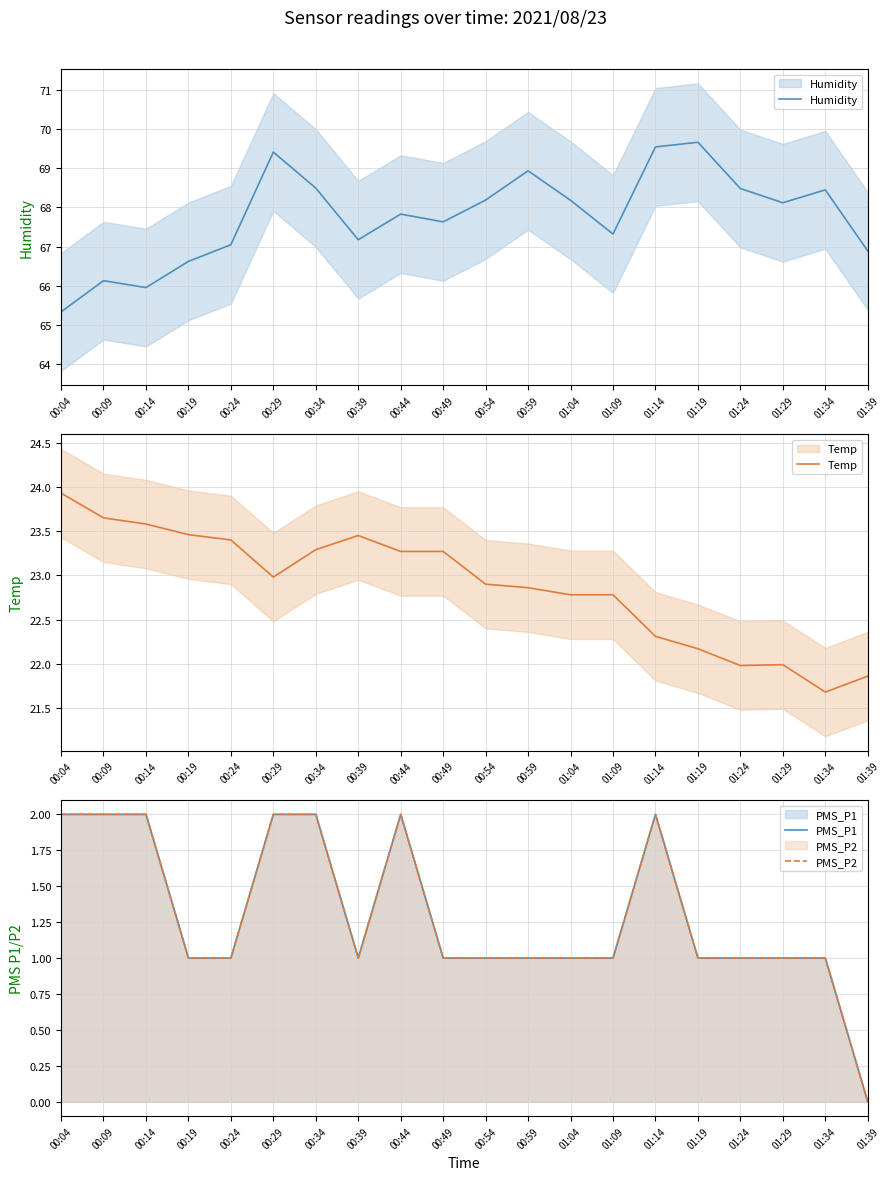

What is the average value of the PMS_P2 series?

1.3